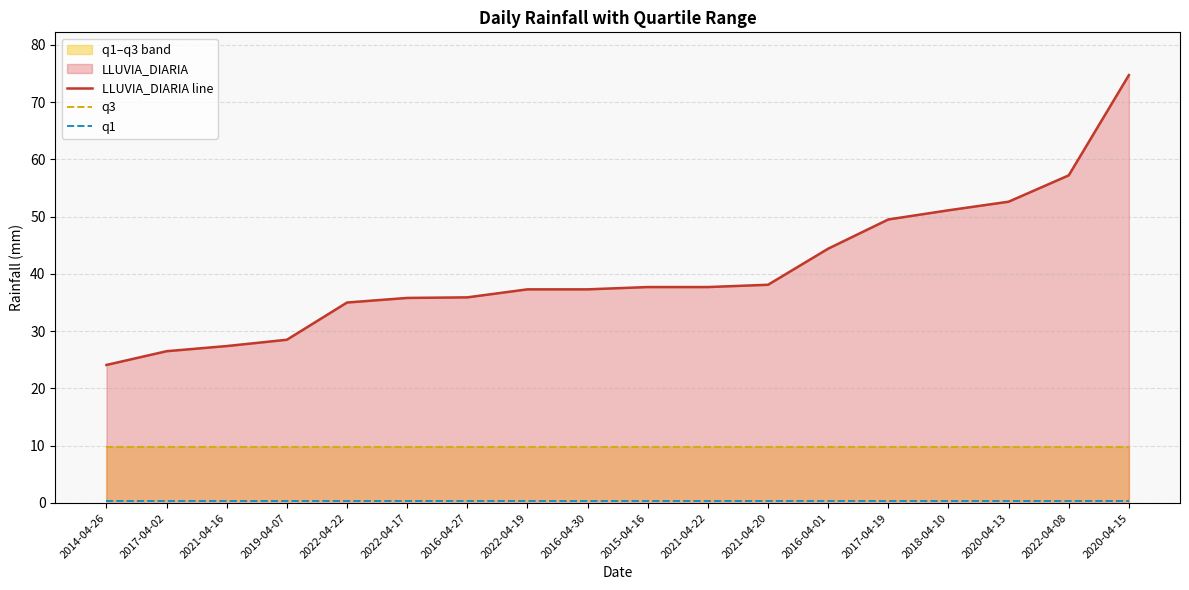

What is the highest value of the LLUVIA_DIARIA line series?

74.7